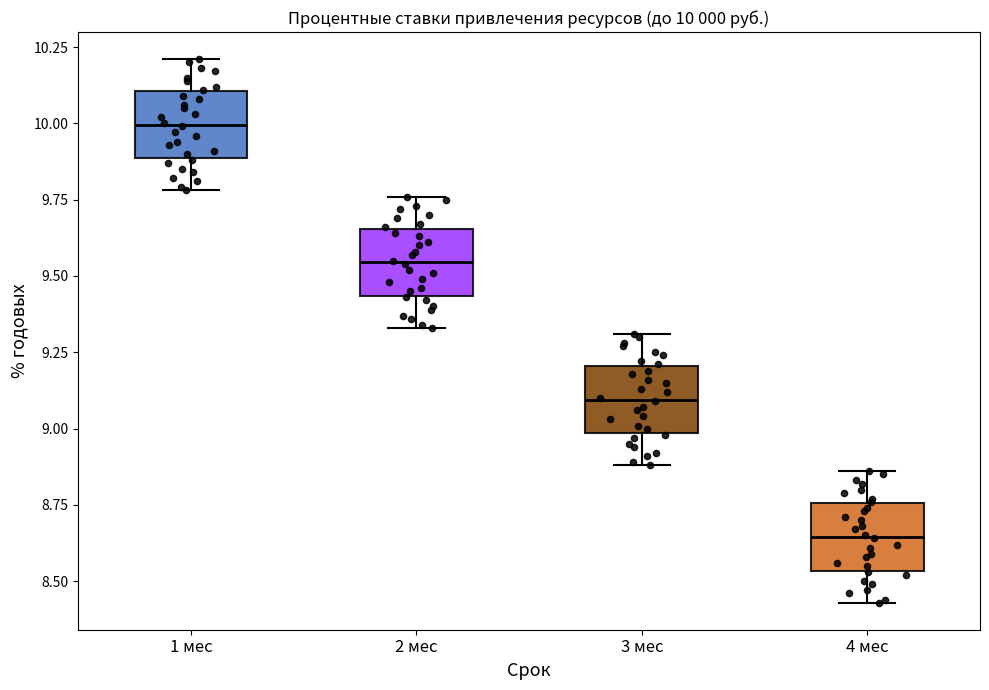

Which box's median line is the lowest?

4 мес